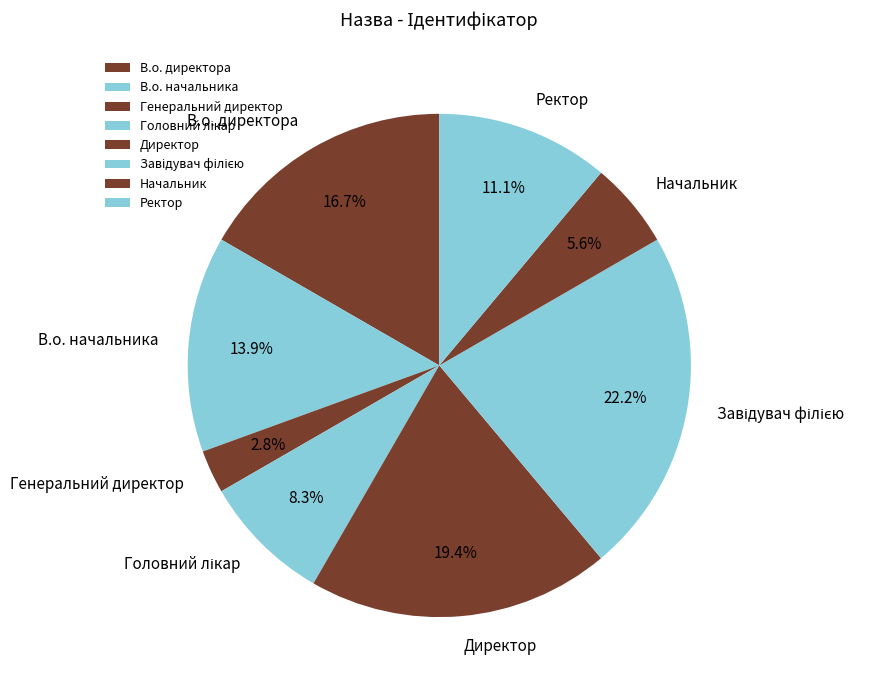

What portion of the pie excludes Директор?

80.6%